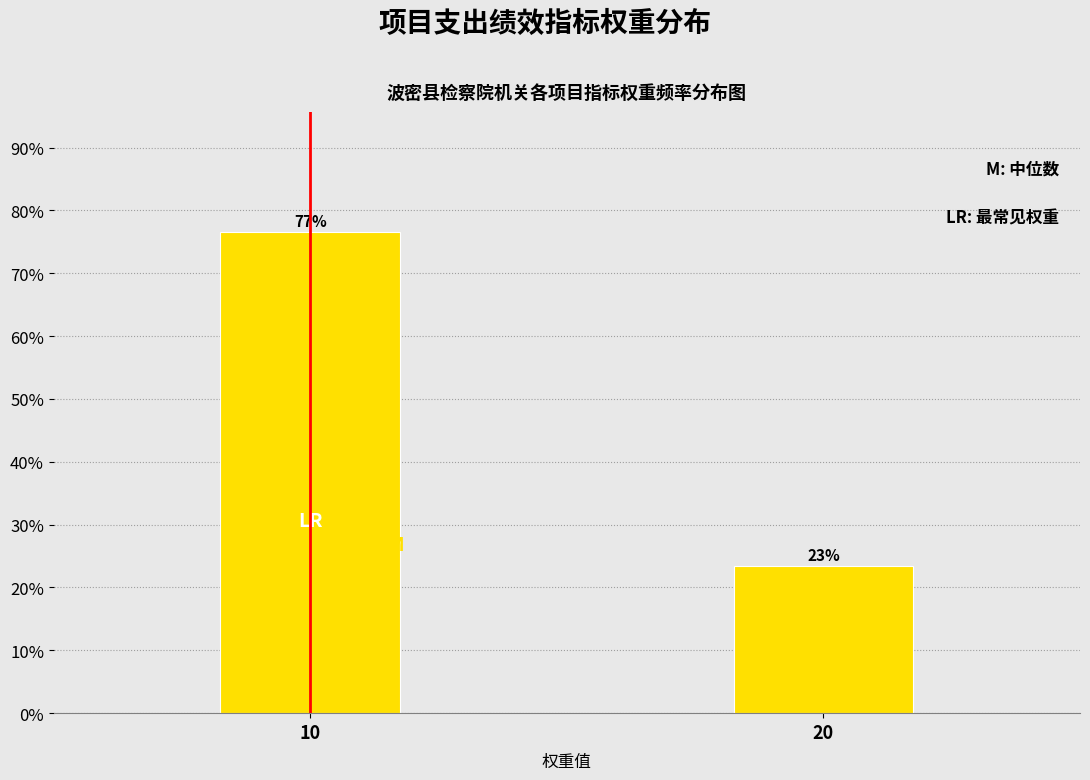

Are the bars horizontal?

No